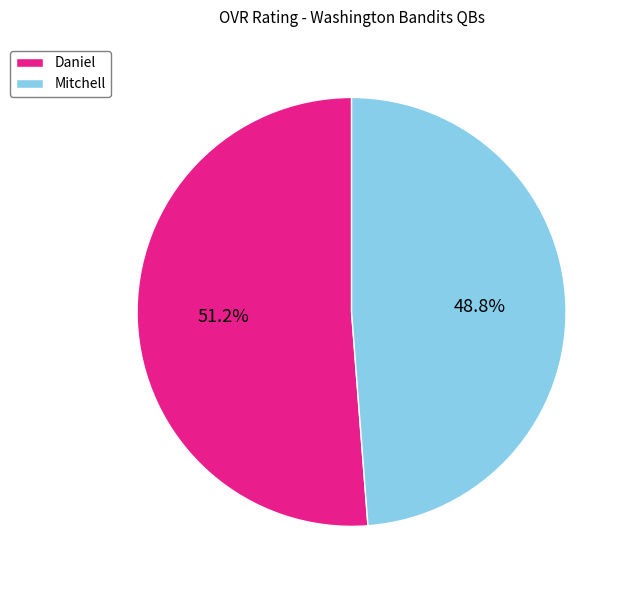

Is it true that Daniel is 51% of the pie?

True